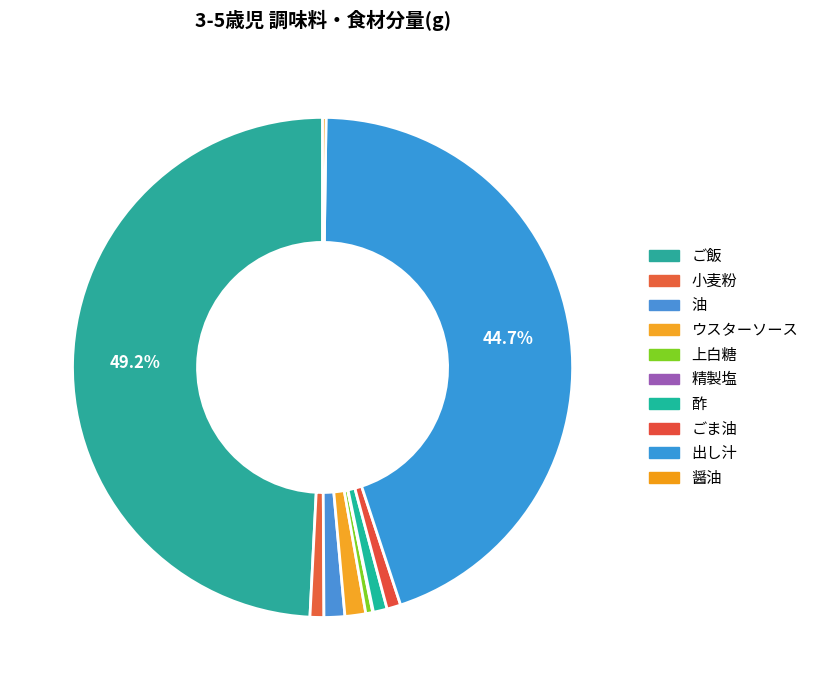

The 出し汁 slice represents 45% of the pie. True or false?

True